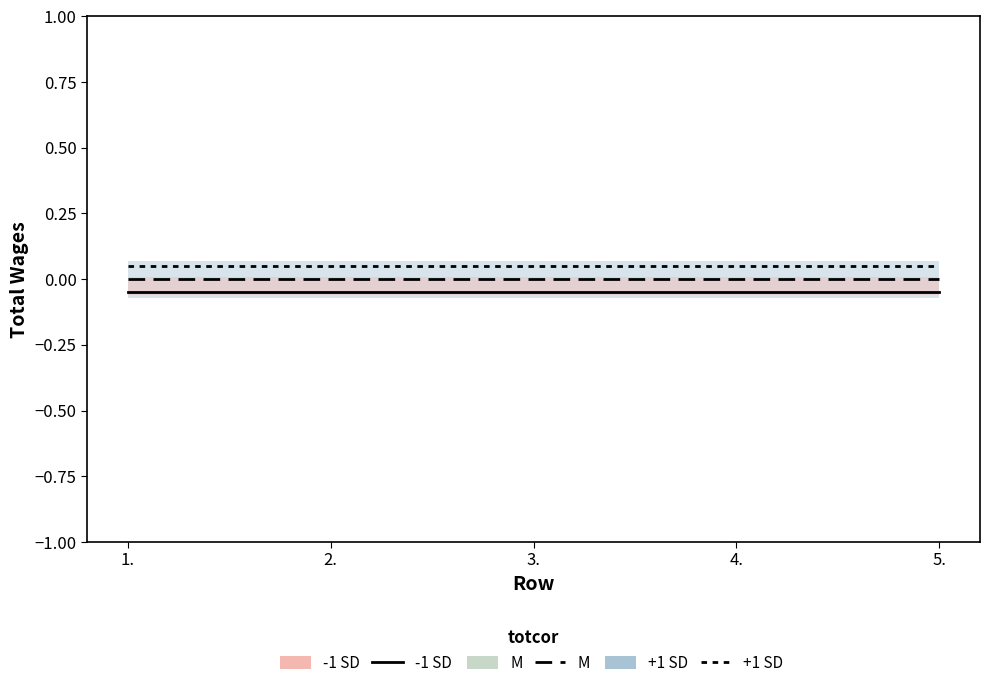

How many lines are shown in the chart?

3